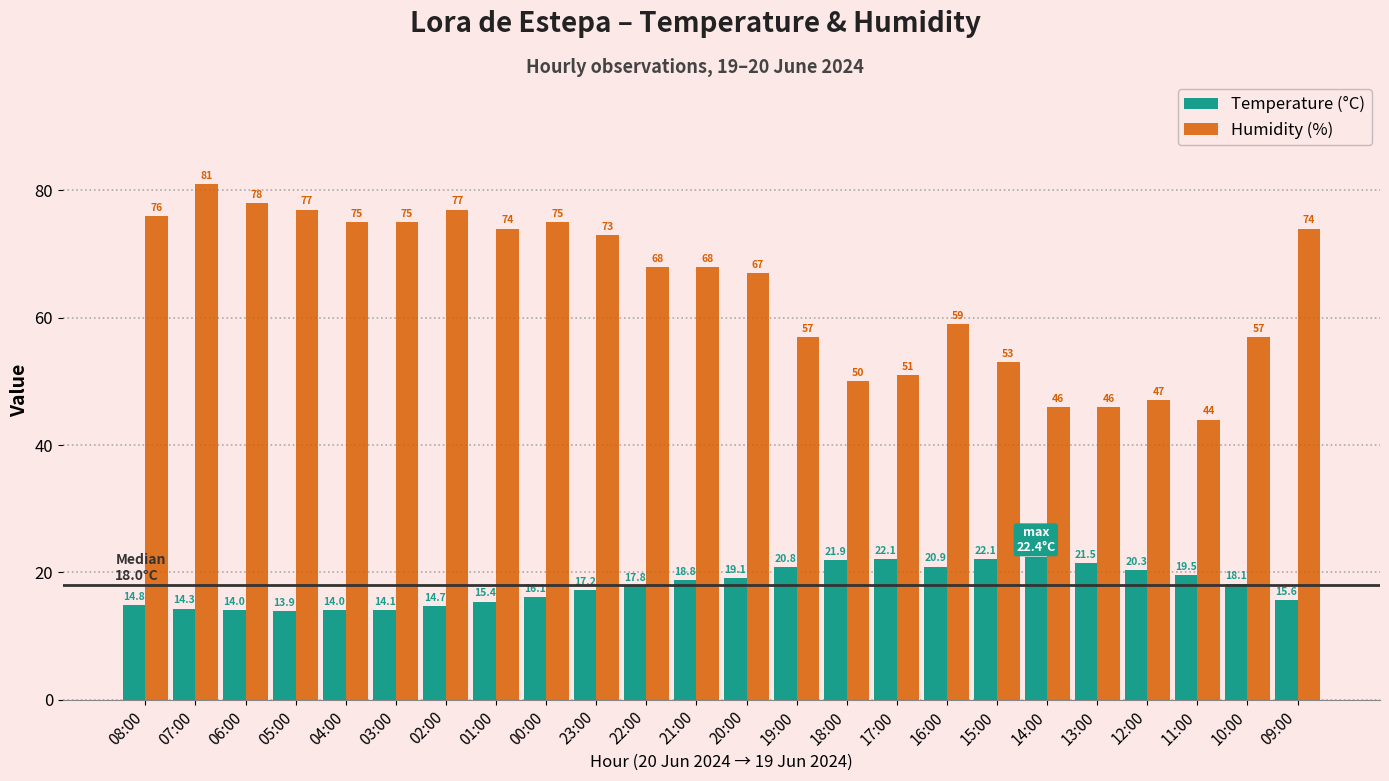

Are the bars grouped side by side (vs. stacked)?

Yes